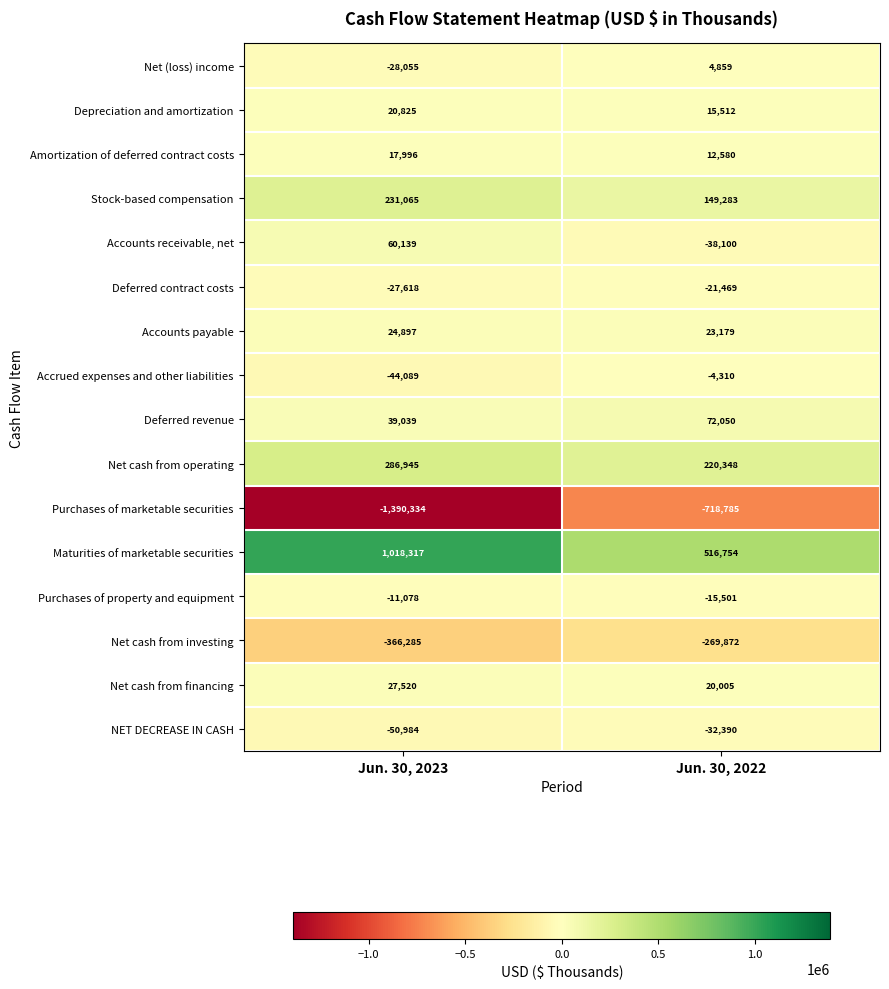

Rank the series at Jun. 30, 2023 from highest to lowest value.

Maturities of marketable securities, Net cash from operating, Stock-based compensation, Accounts receivable, net, Deferred revenue, Net cash from financing, Accounts payable, Depreciation and amortization, Amortization of deferred contract costs, Purchases of property and equipment, Deferred contract costs, Net (loss) income, Accrued expenses and other liabilities, NET DECREASE IN CASH, Net cash from investing, Purchases of marketable securities